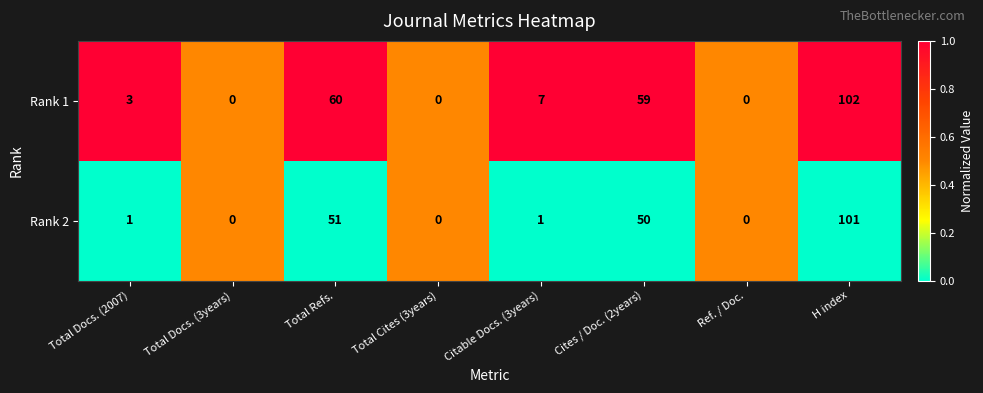

Reading left to right, transcribe all the data shown in this chart.

Rank 1: 3	0	60	0	7	59	0	102
Rank 2: 1	0	51	0	1	50	0	101